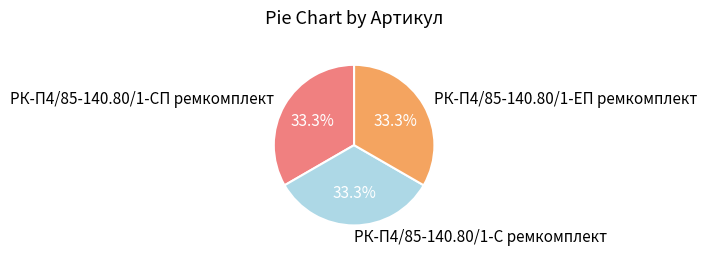

Approximately how many times larger is the value at РК-П4/85-140.80/1-С ремкомплект compared to РК-П4/85-140.80/1-ЕП ремкомплект?

1.0